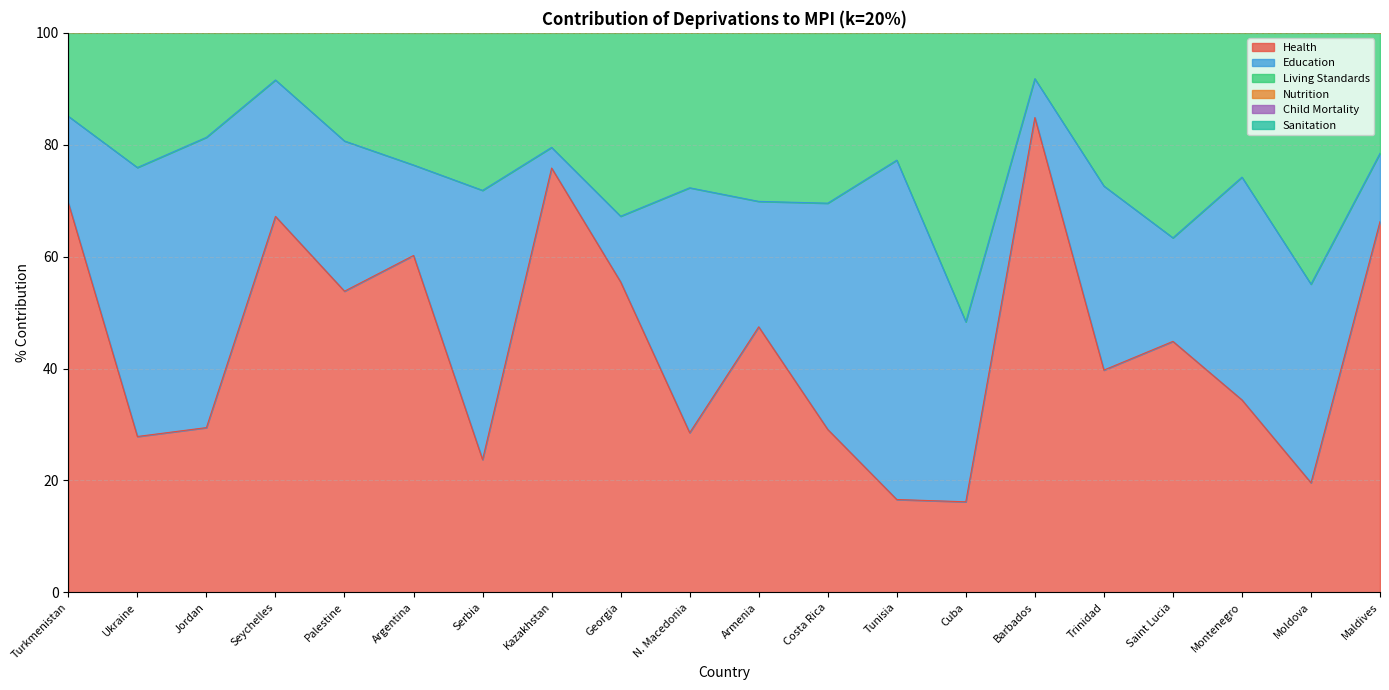

Which category has the highest value in the Nutrition series?

Barbados